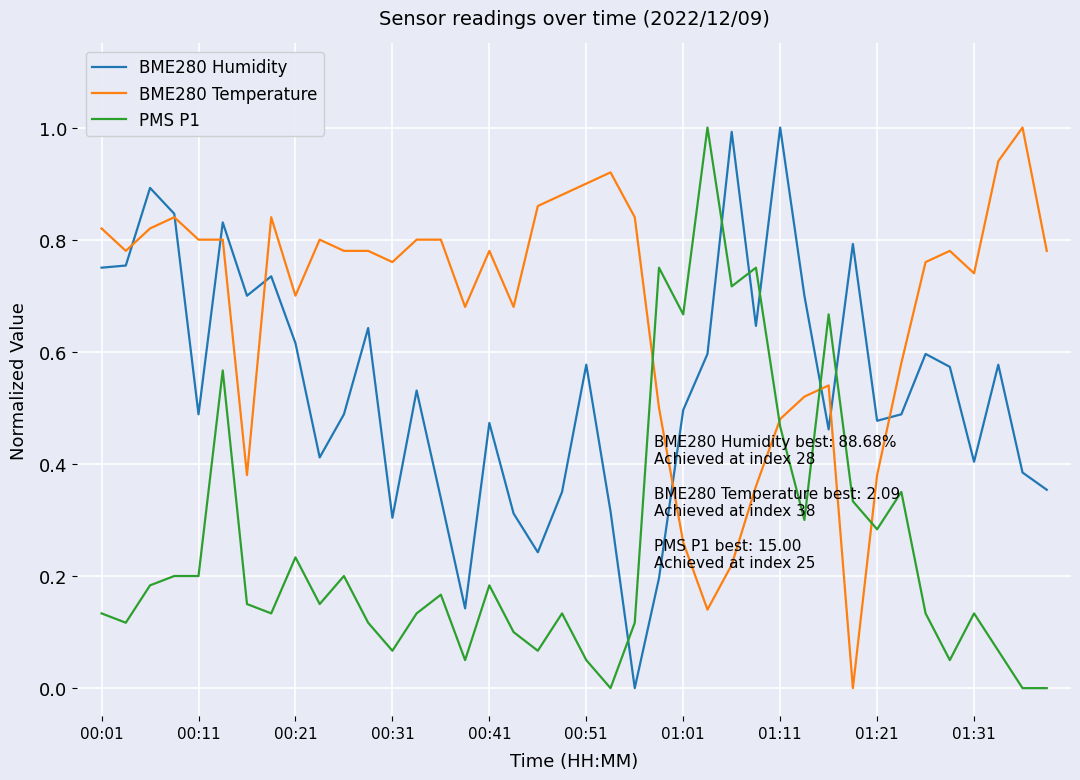

Rank the series by their average value, from lowest to highest.

PMS P1, BME280 Humidity, BME280 Temperature